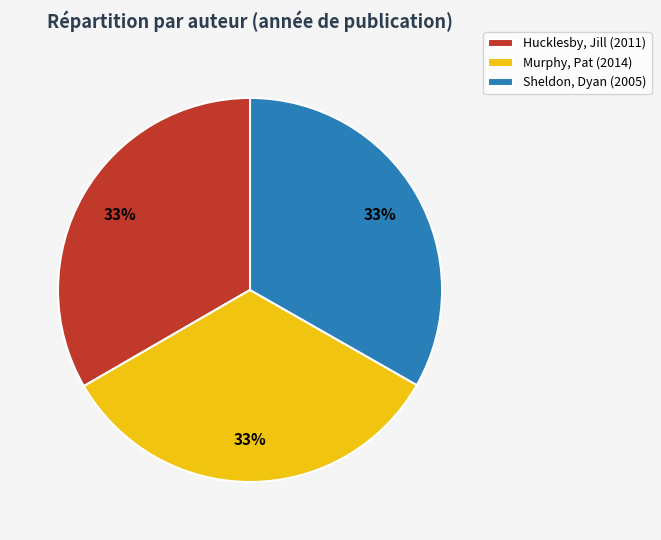

Combined, do Murphy, Pat (2014) and Hucklesby, Jill (2011) account for over 50%?

Yes